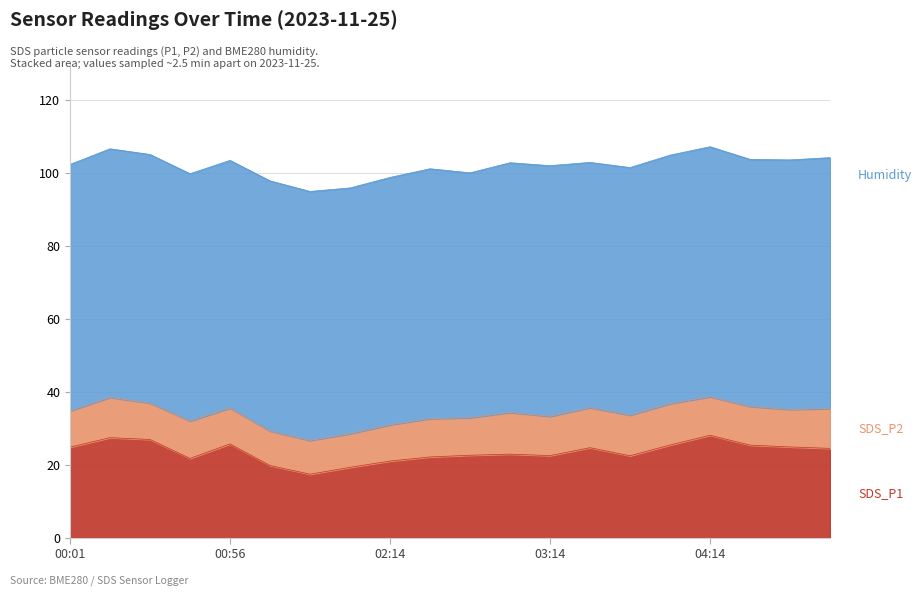

Which category has the highest value in the SDS_P2 series?

02:59